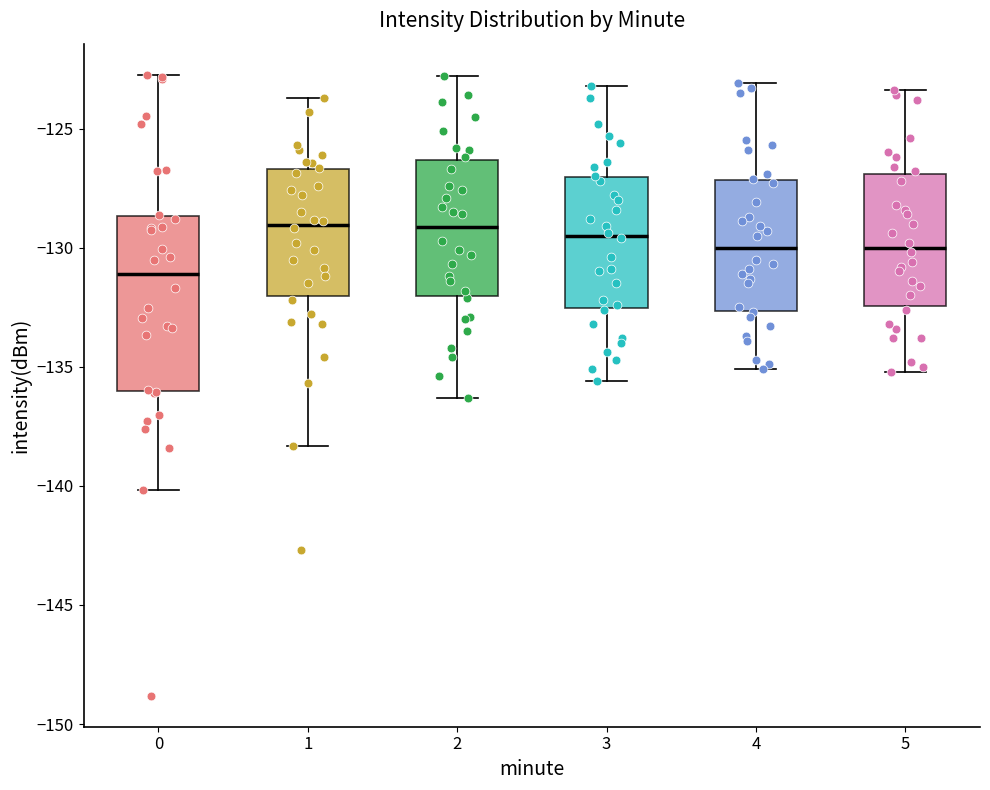

Comparing the boxes themselves (not the whiskers), which one is the tallest?

0